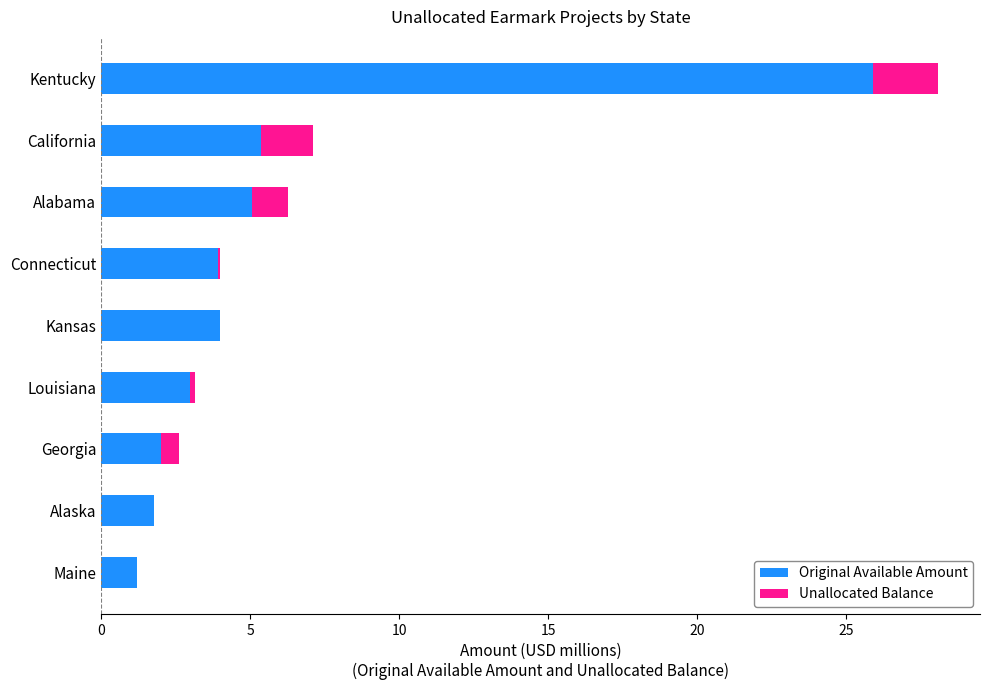

What is the total value across all series at Alabama?

6.3